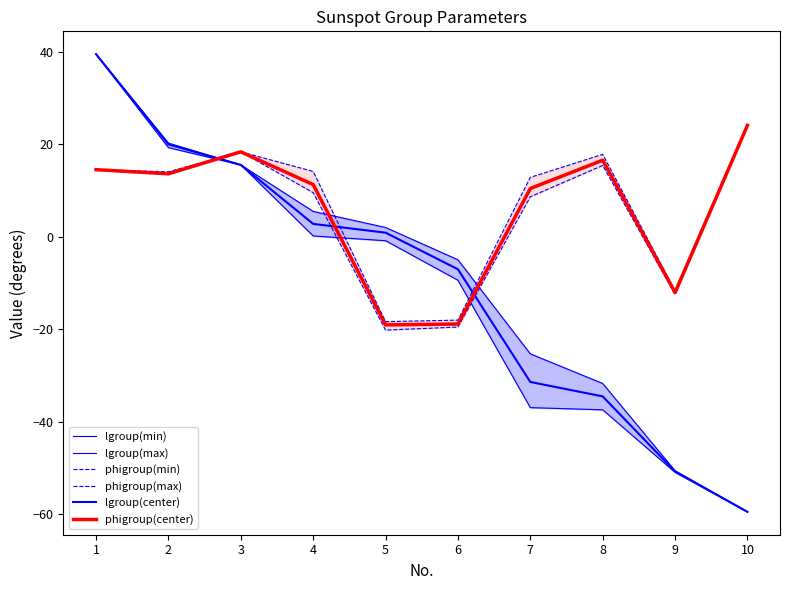

What is the maximum value for phigroup(min)?

24.1